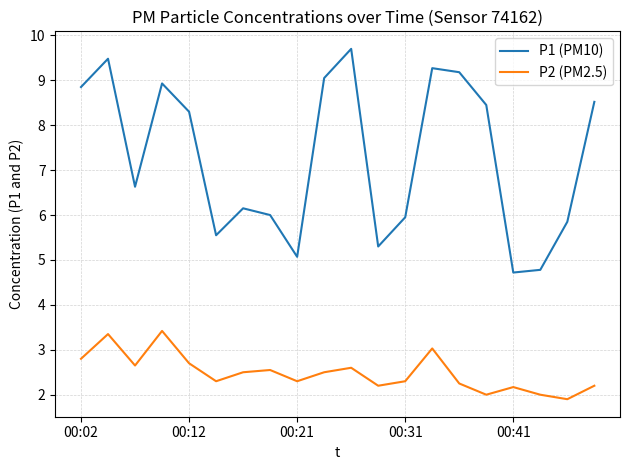

Rank the series by their average value, from highest to lowest.

P1 (PM10), P2 (PM2.5)